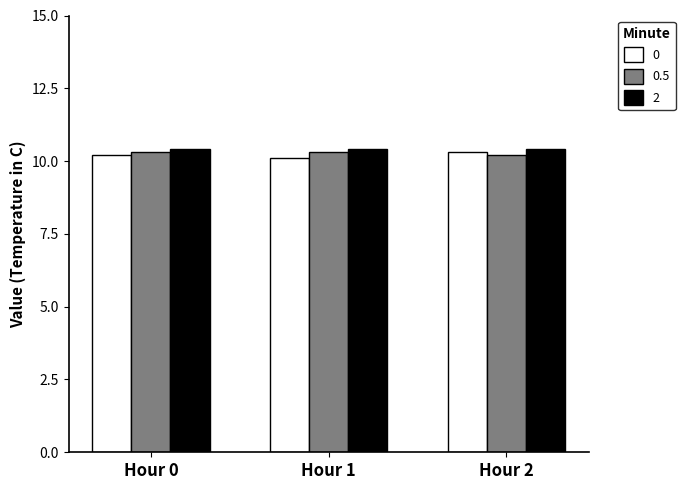

Reading left to right, extract all data points from this chart.

0: 10.2	10.1	10.3
0.5: 10.3	10.3	10.2
2: 10.4	10.4	10.4